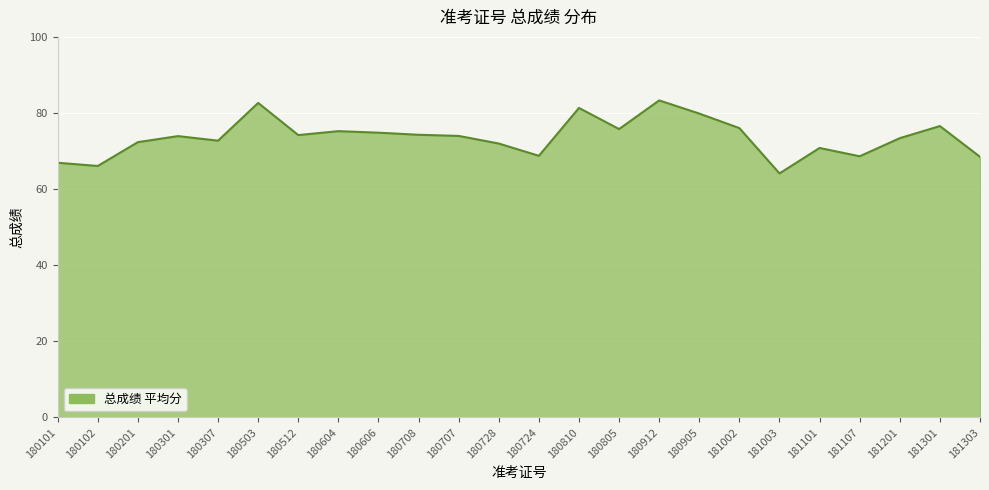

How many categories are shown in the chart?

24